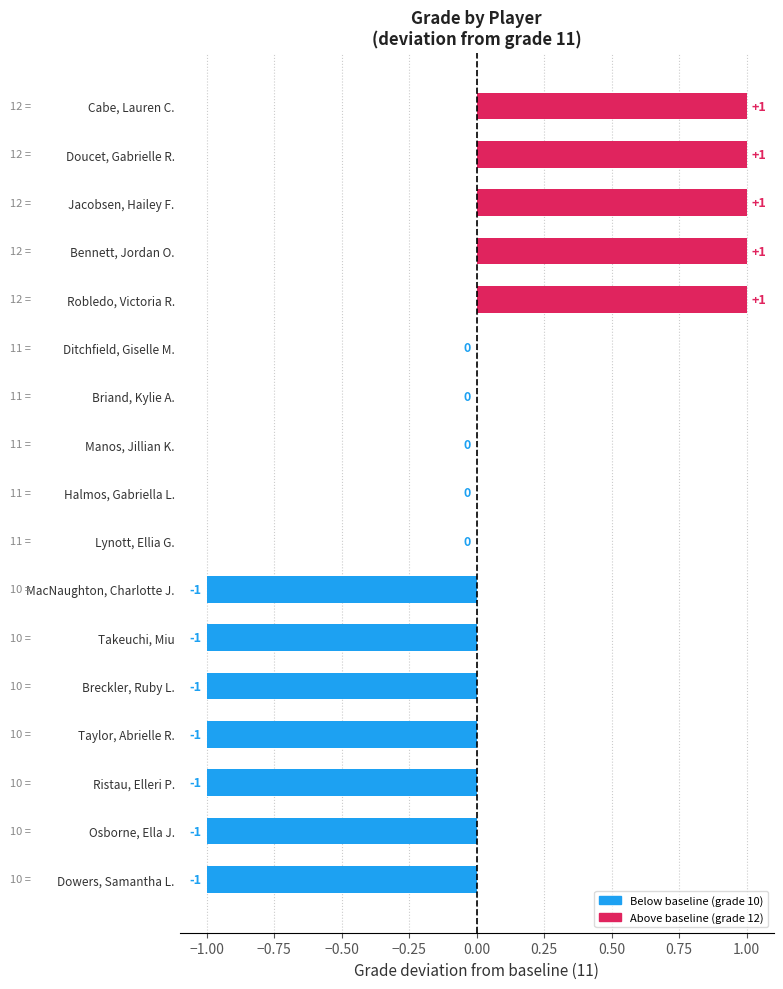

The value at Dowers, Samantha L. is -1. True or false?

True